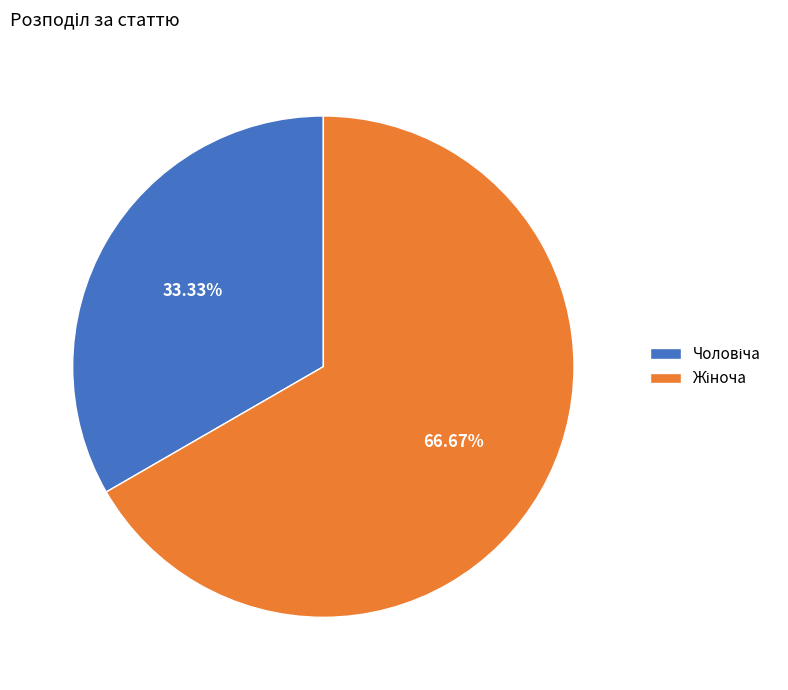

How many slices are in this pie chart?

2